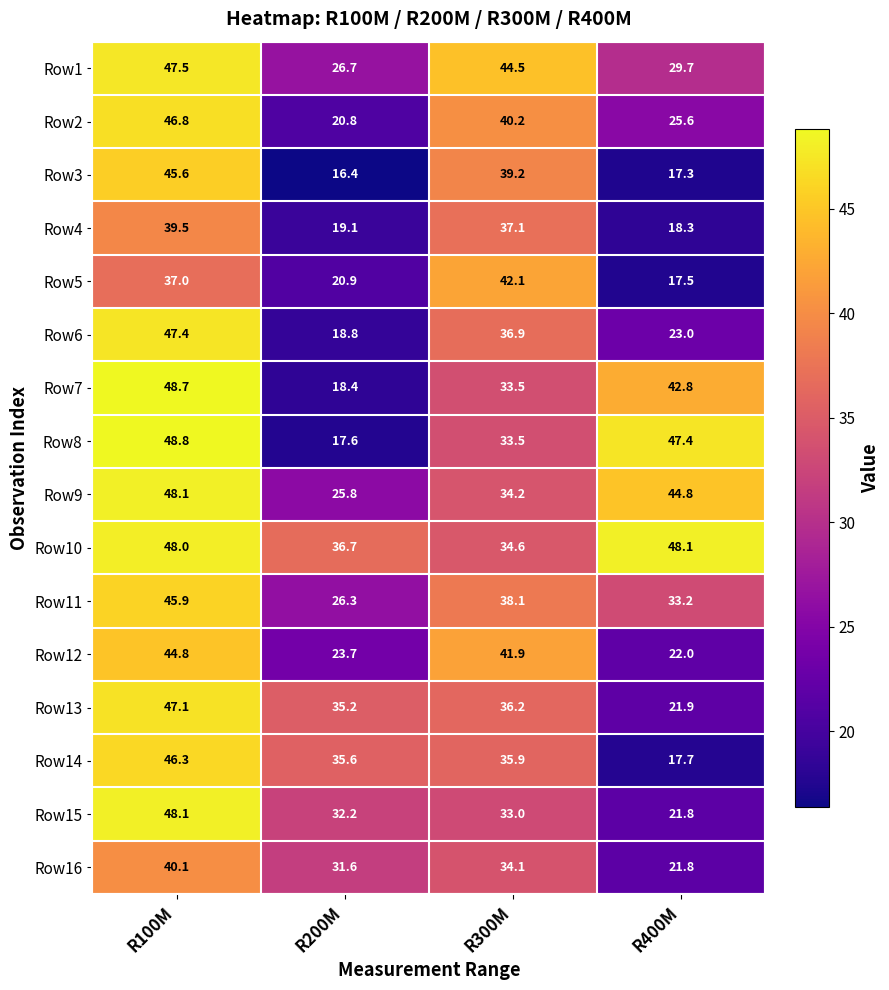

Read the Row1 value at R100M.

47.5